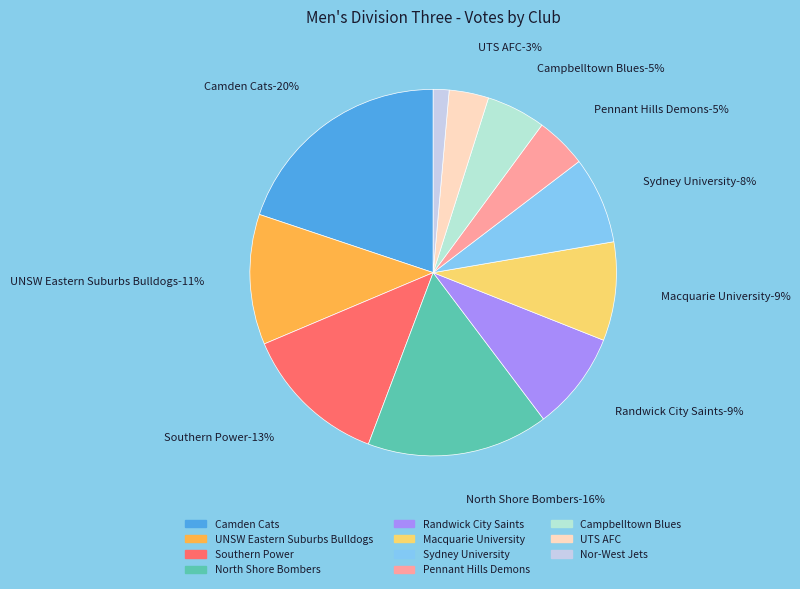

Is it true that Macquarie University is 14% of the pie?

False